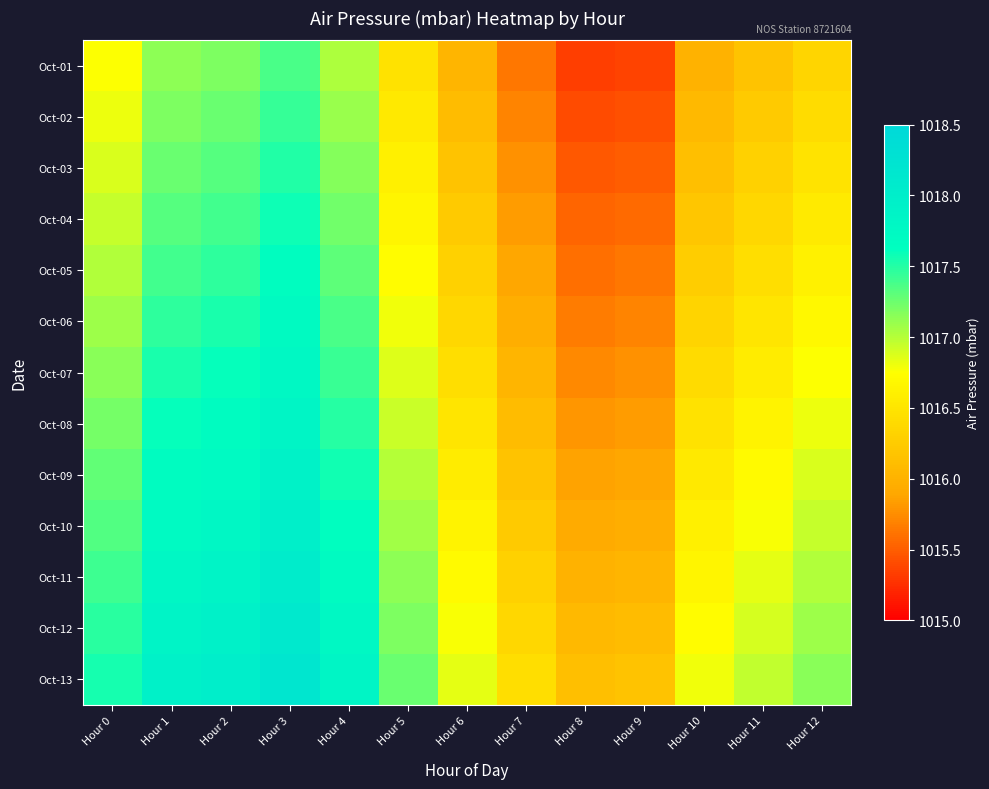

List the series in order of their peak value, lowest first.

Oct-01, Oct-02, Oct-03, Oct-04, Oct-05, Oct-06, Oct-07, Oct-08, Oct-09, Oct-10, Oct-11, Oct-12, Oct-13